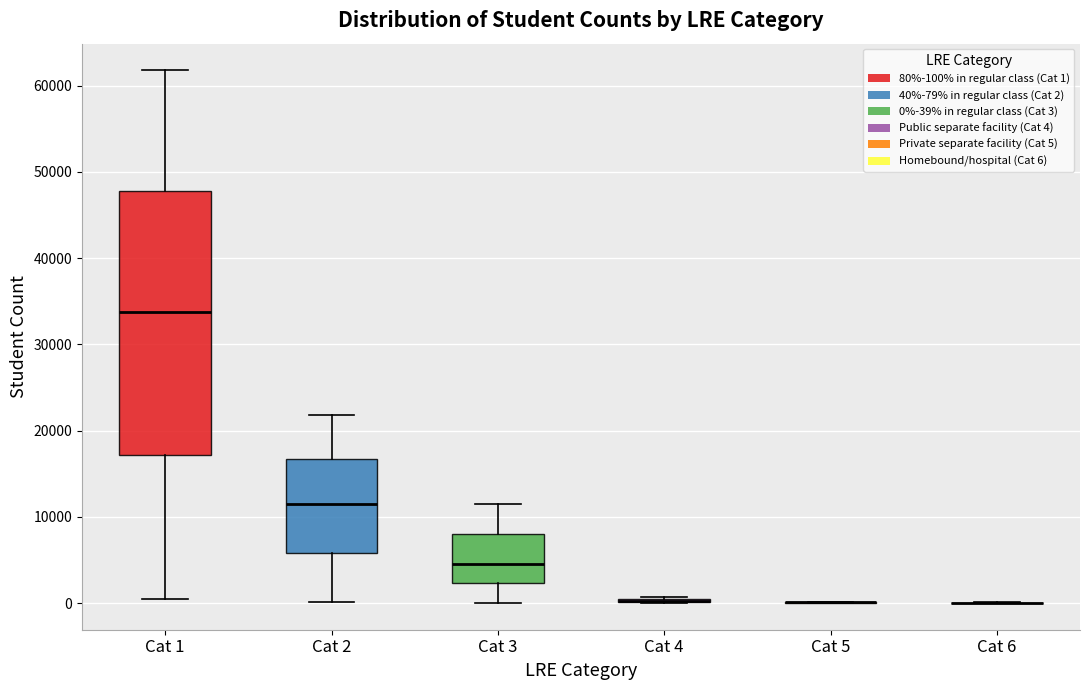

Reading left to right, read every box against the y-axis: the position of its median line, the range the box covers, and the ends of its whiskers. The values are not printed on the chart, so give them approximately, as read against the axis.

Cat 1: median 34000, box 17000 to 48000, whiskers 0 to 62000
Cat 2: median 12000, box 6000 to 17000, whiskers 0 to 22000
Cat 3: median 5000, box 2000 to 8000, whiskers 0 to 11000
Cat 4: box collapsed to a line at 0, whiskers 0 to 1000
Cat 5: box collapsed to a line at 0, whiskers 0 to 0
Cat 6: box collapsed to a line at 0, whiskers 0 to 0